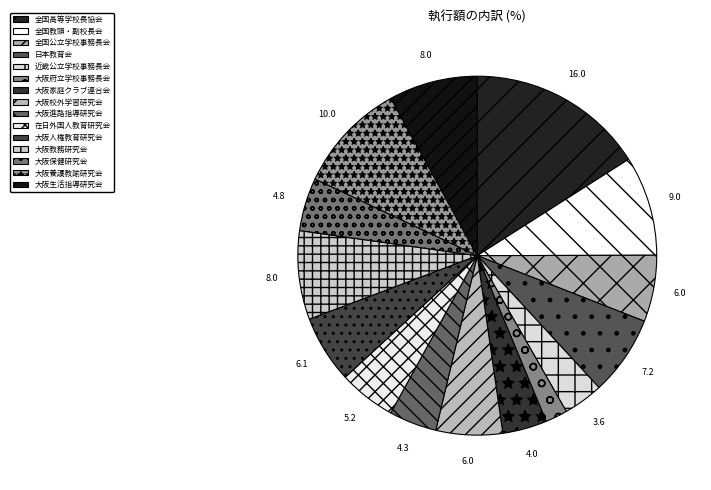

How many slices are in this pie chart?

15